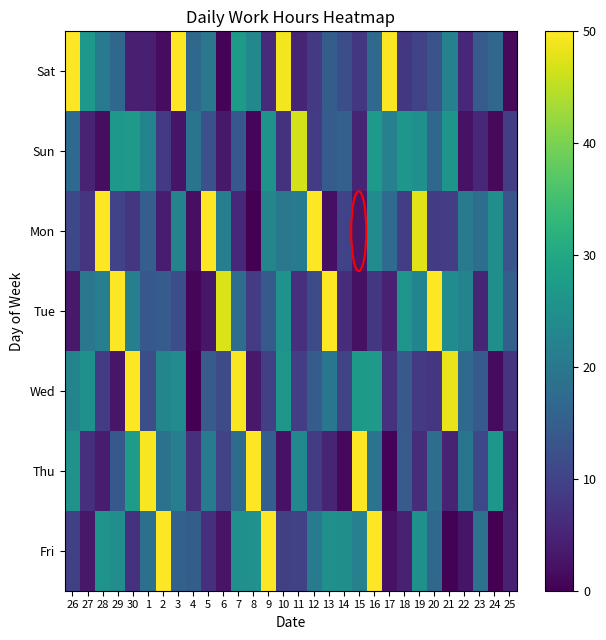

What is the spread (max minus min) of values at 23?

13.4